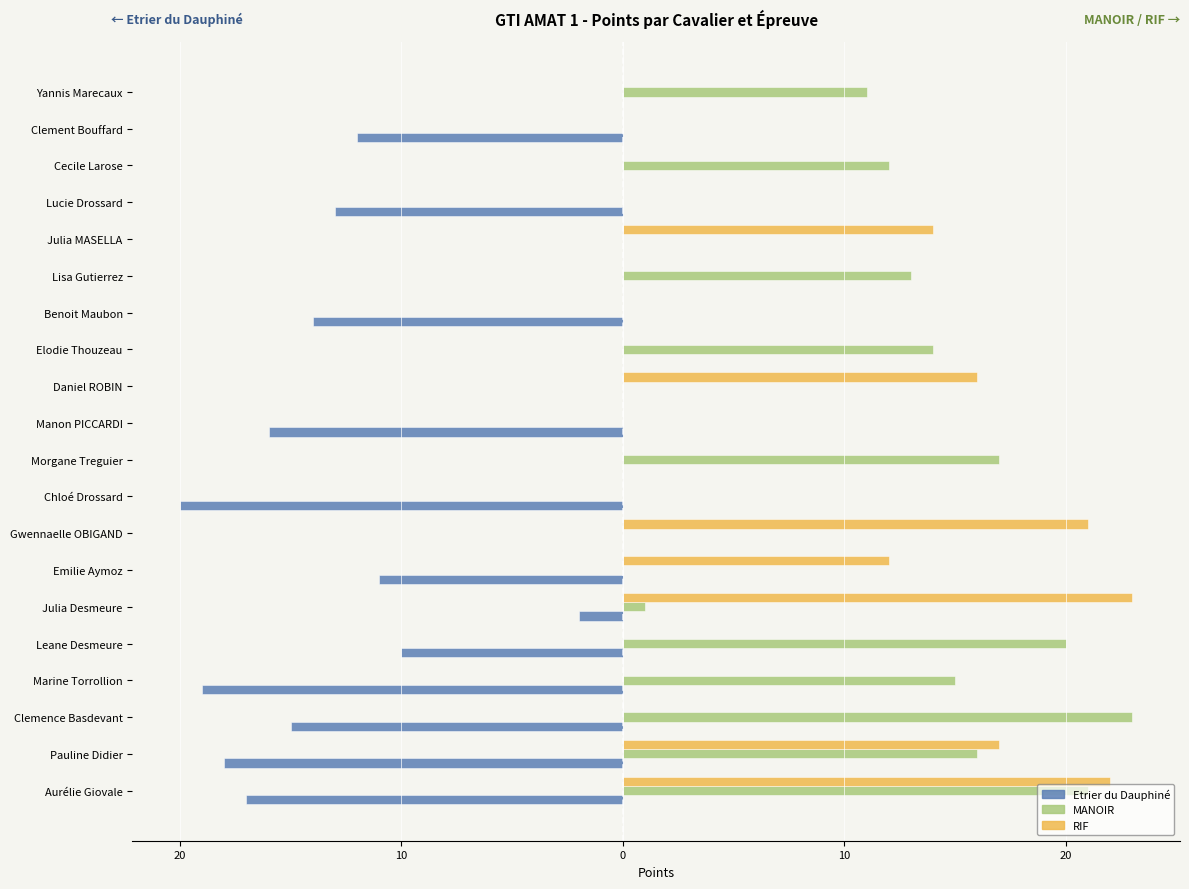

What are all the series names shown in the legend?

Etrier du Dauphiné, MANOIR, RIF